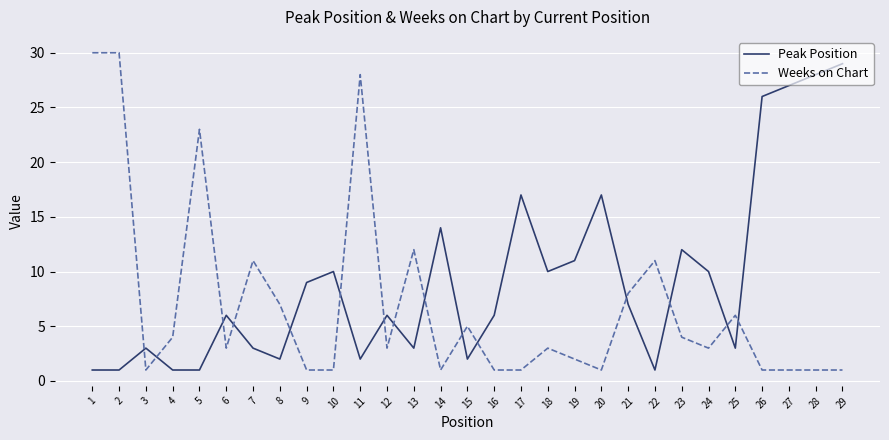

List the series in order of their peak value, lowest first.

Peak Position, Weeks on Chart